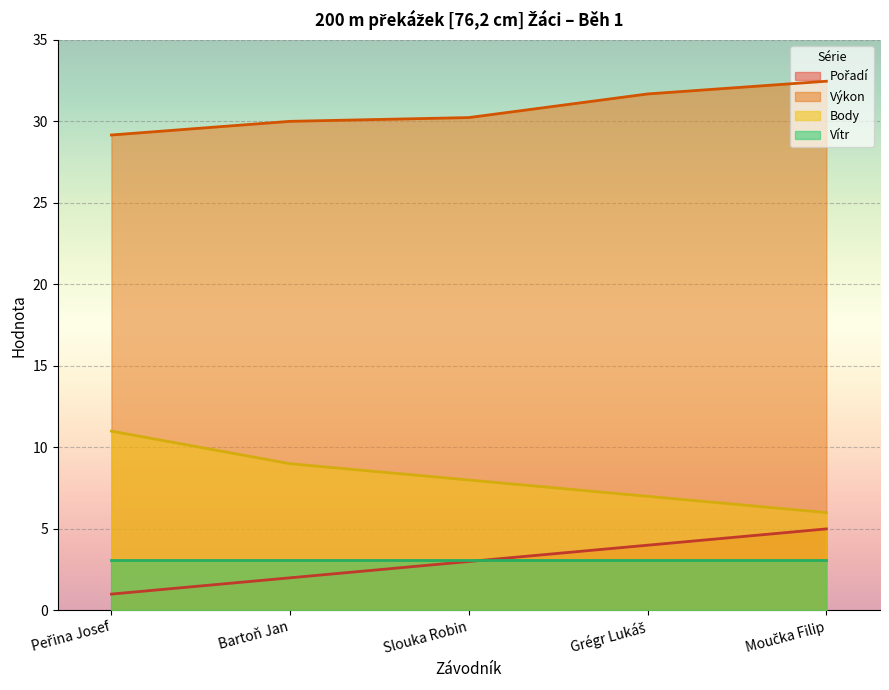

What position from the right is Slouka Robin?

3